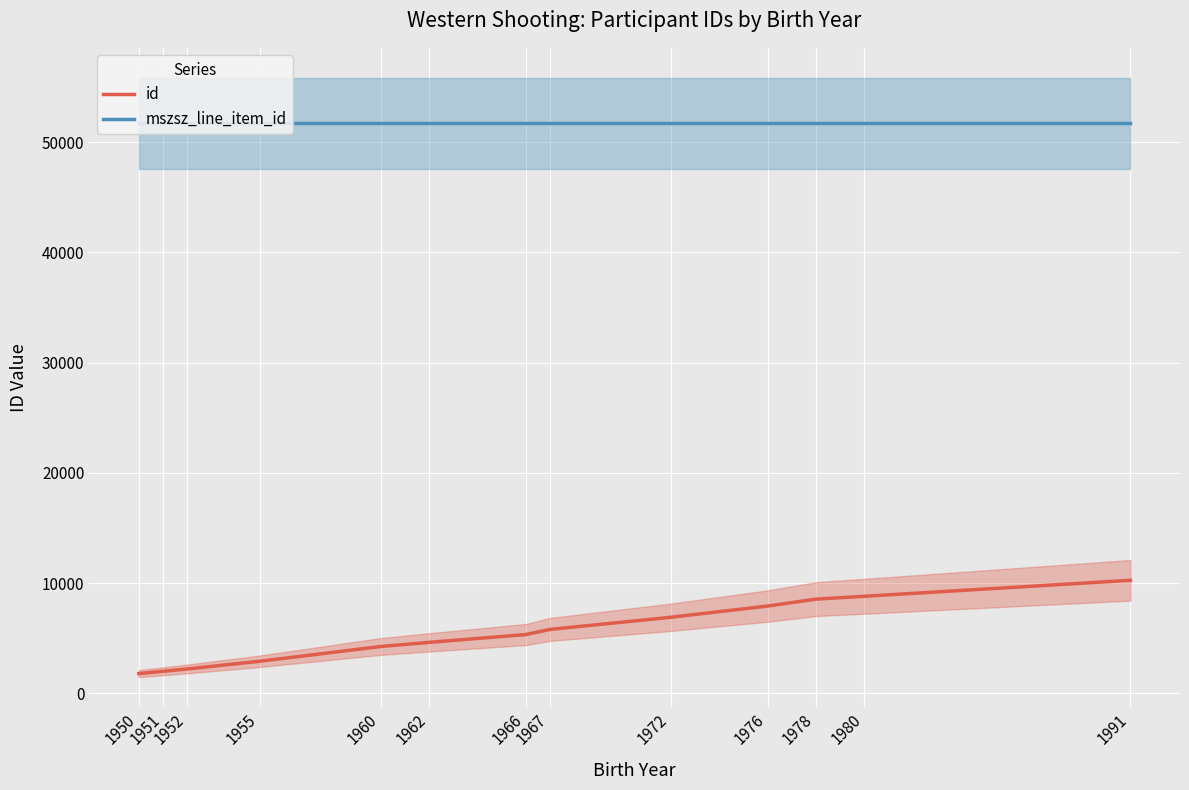

Reading left to right, what are all the values shown in this chart?

id: 1779	1987	2200	2899	4238	4613	5323	5787	6891	7909	8537	8795	10245
mszsz_line_item_id: 51705	51705	51705	51705	51705	51705	51705	51705	51705	51705	51705	51705	51705